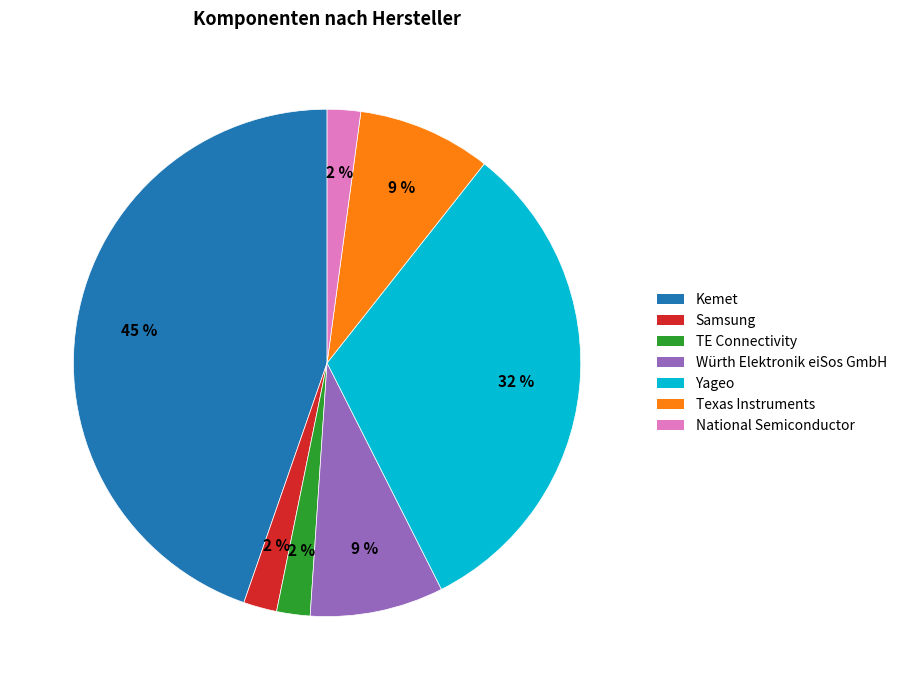

To the nearest percent, what portion does TE Connectivity represent?

2%